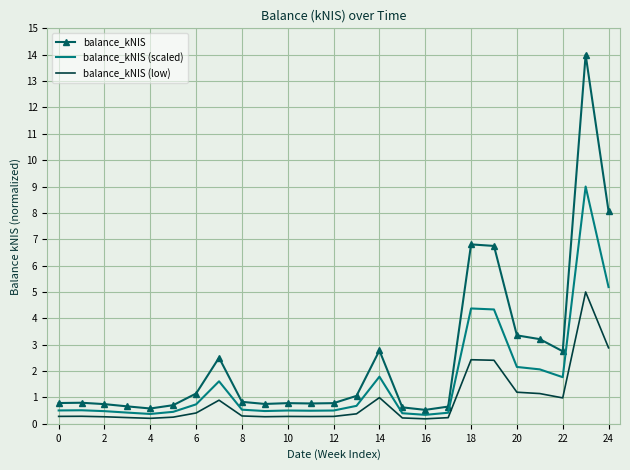

What is the difference between the maximum and minimum values in the balance_kNIS (low) series?

4.8